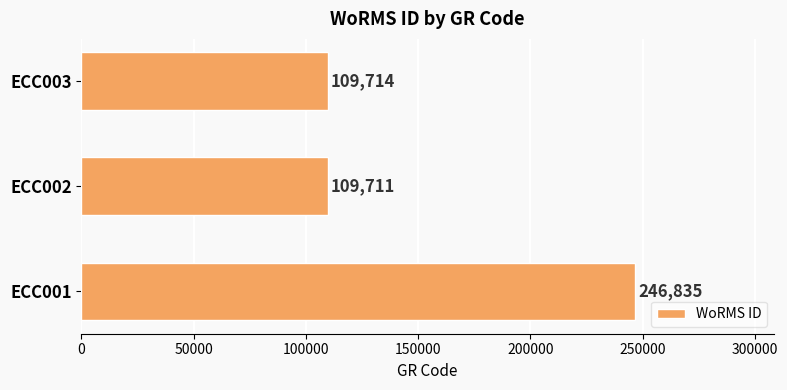

Which has a higher value, ECC001 or ECC003?

ECC001